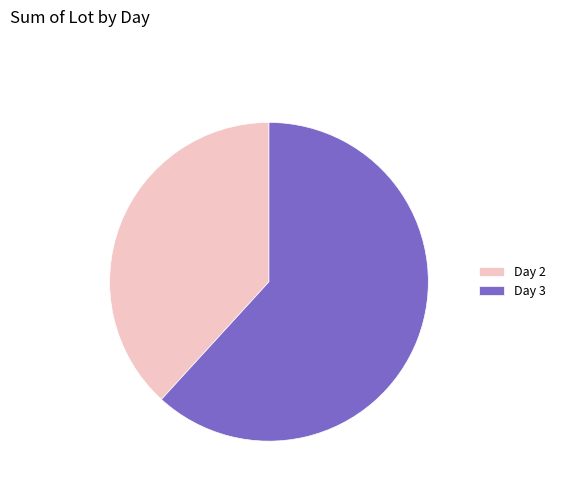

Which has a higher value, Day 2 or Day 3?

Day 3